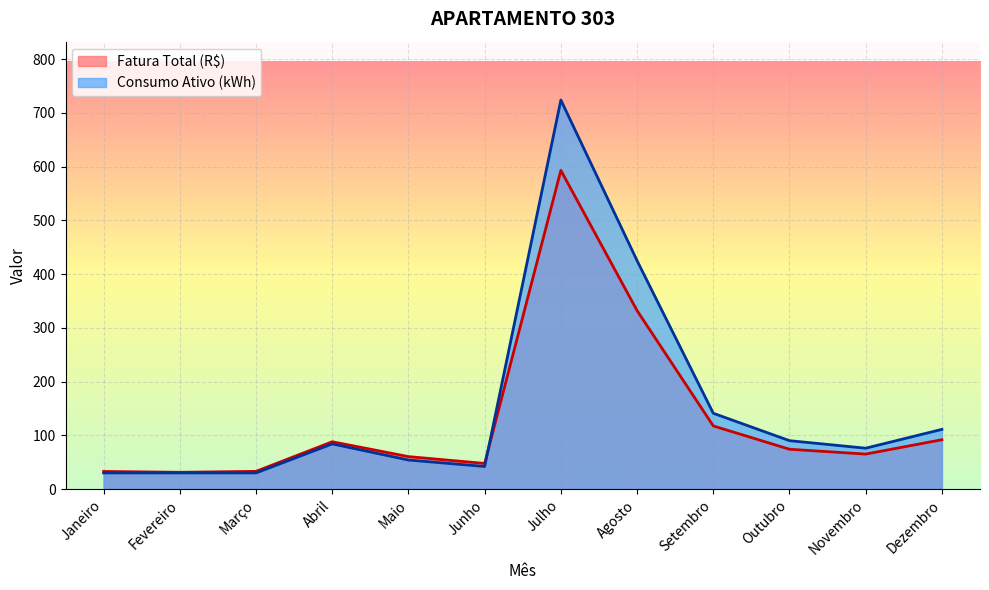

What value does the Fatura Total (R$) series have at Agosto?

332.1